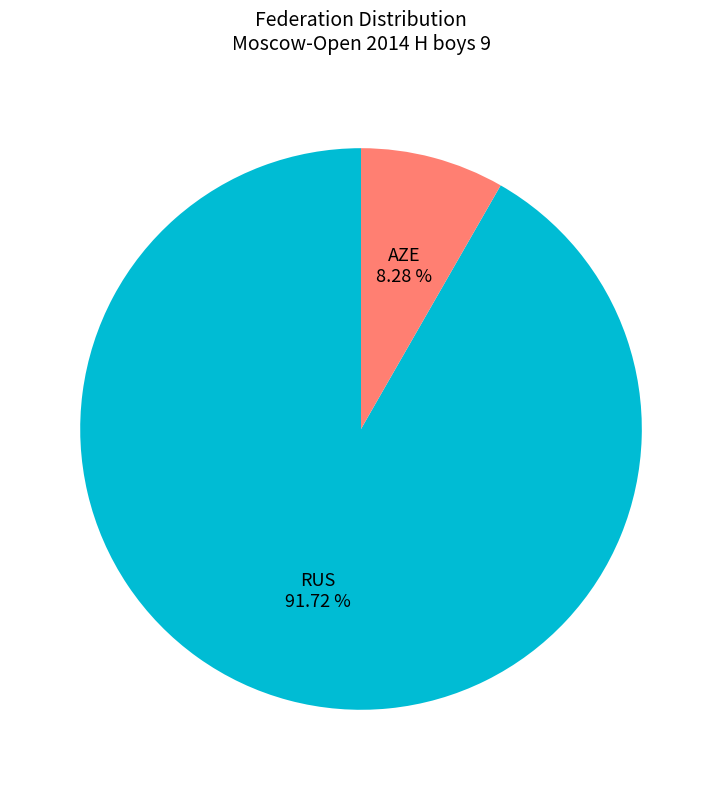

How many segments does this pie chart have?

2